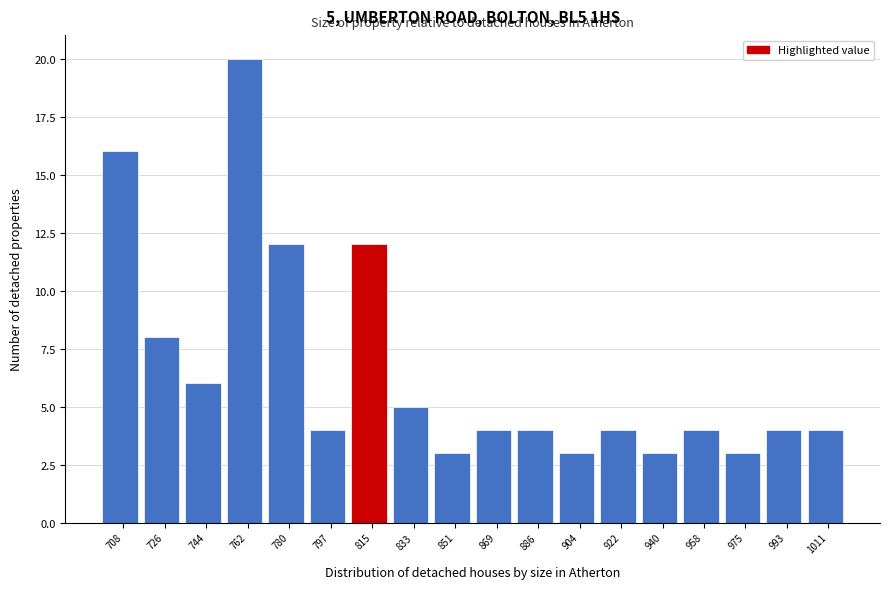

Reading left to right, extract all data points from this chart.

708=16	726=8	744=6	762=20	780=12	797=4	815=12	833=5	851=3	869=4	886=4	904=3	922=4	940=3	958=4	975=3	993=4	1011=4